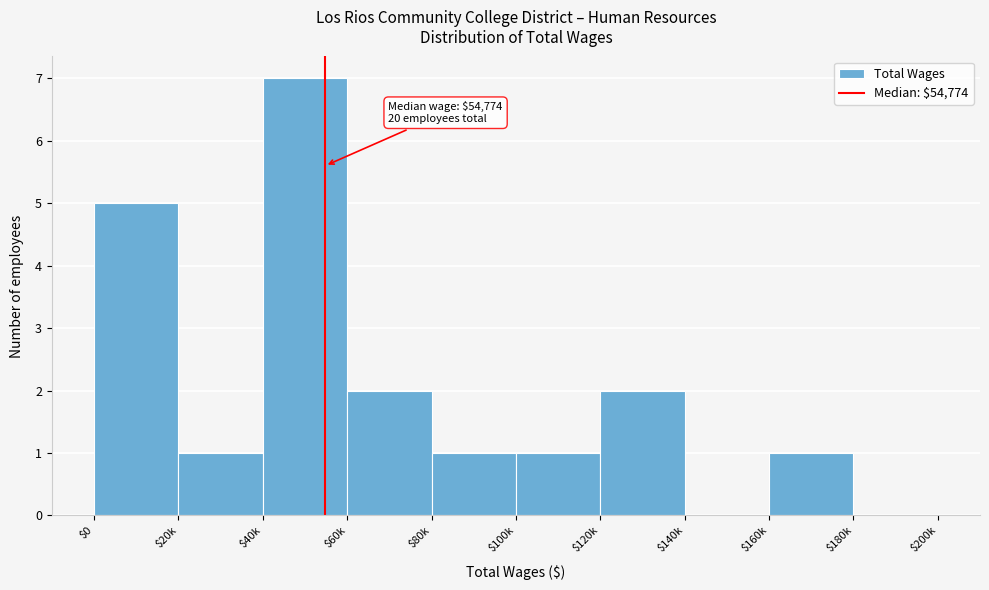

What is the greatest value displayed?

7